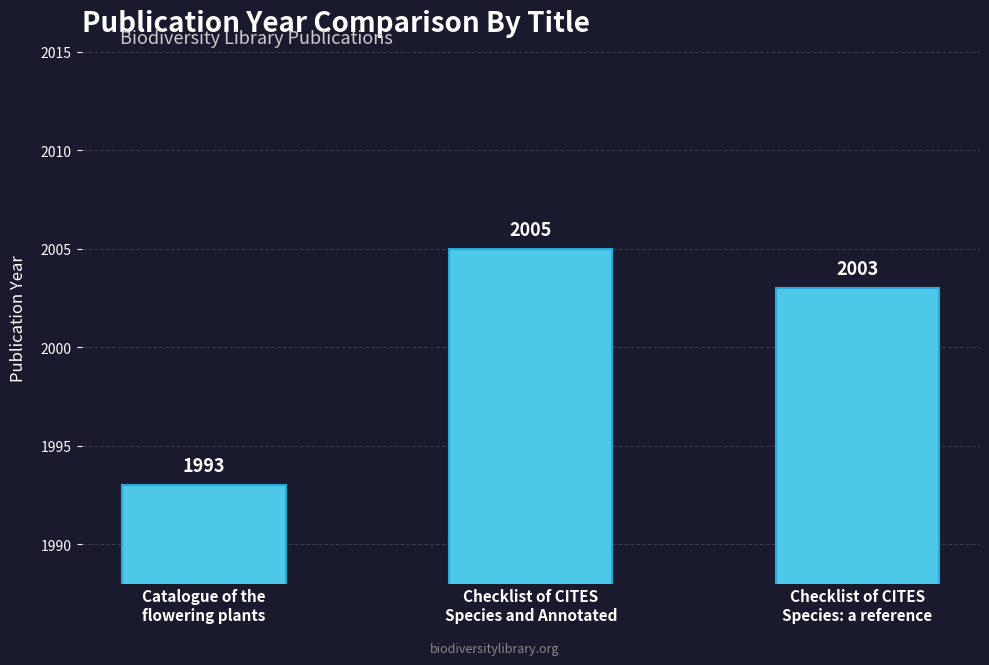

How many bars are there in total?

3